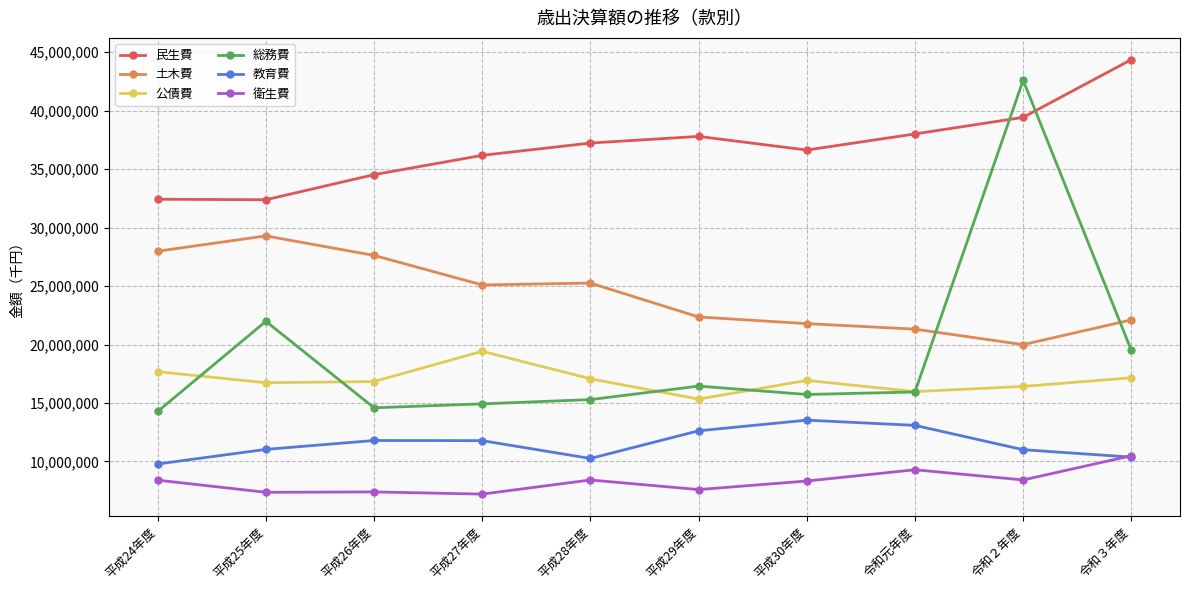

In 公債費, how many points are higher than both neighbors (excluding endpoints)?

2